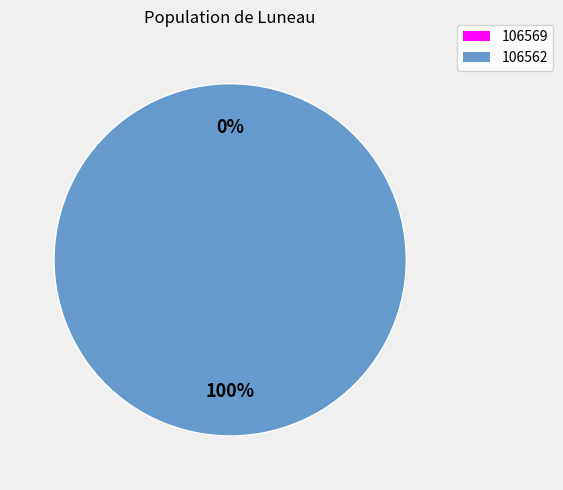

Which category accounts for the majority?

106562